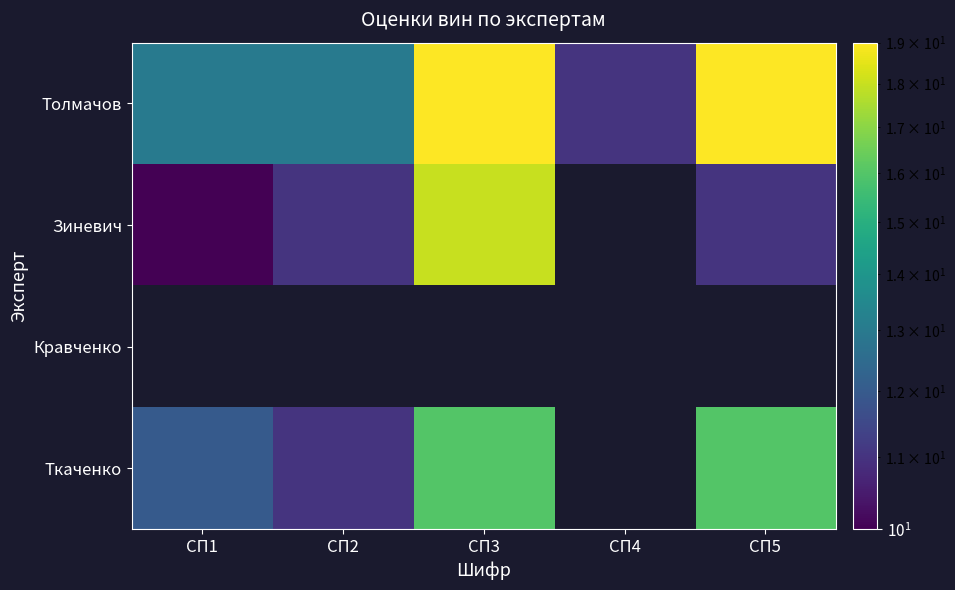

At СП2, list the series in order from smallest to largest.

Зиневич, Кравченко, Ткаченко, Толмачов